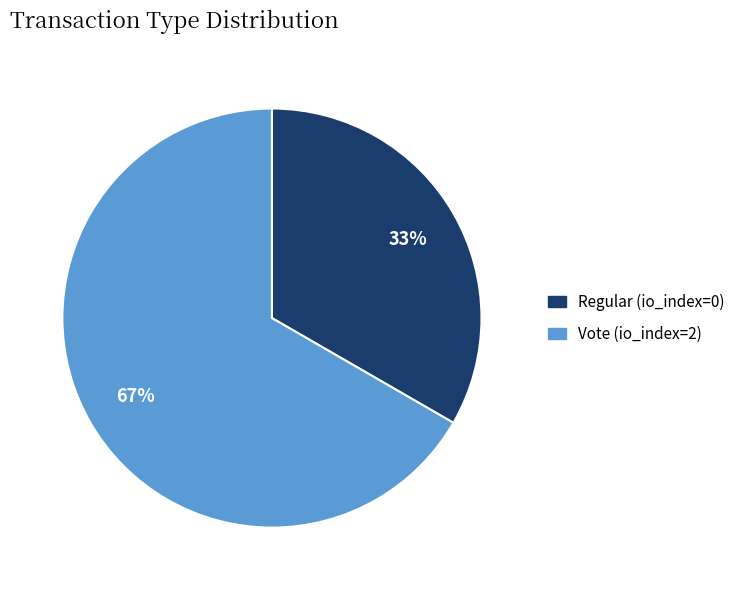

Approximately how many times larger is the value at Regular compared to Vote?

0.5